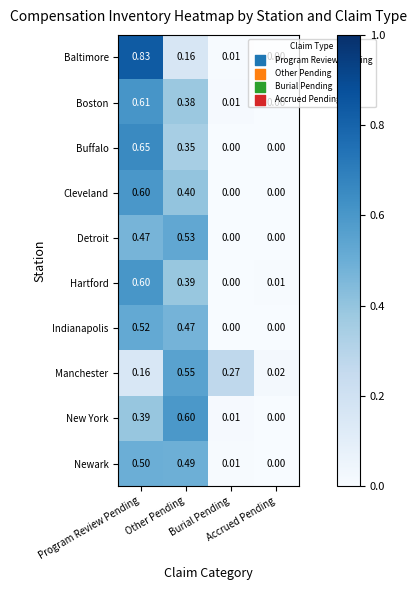

Which series has the largest range (max minus min)?

Baltimore